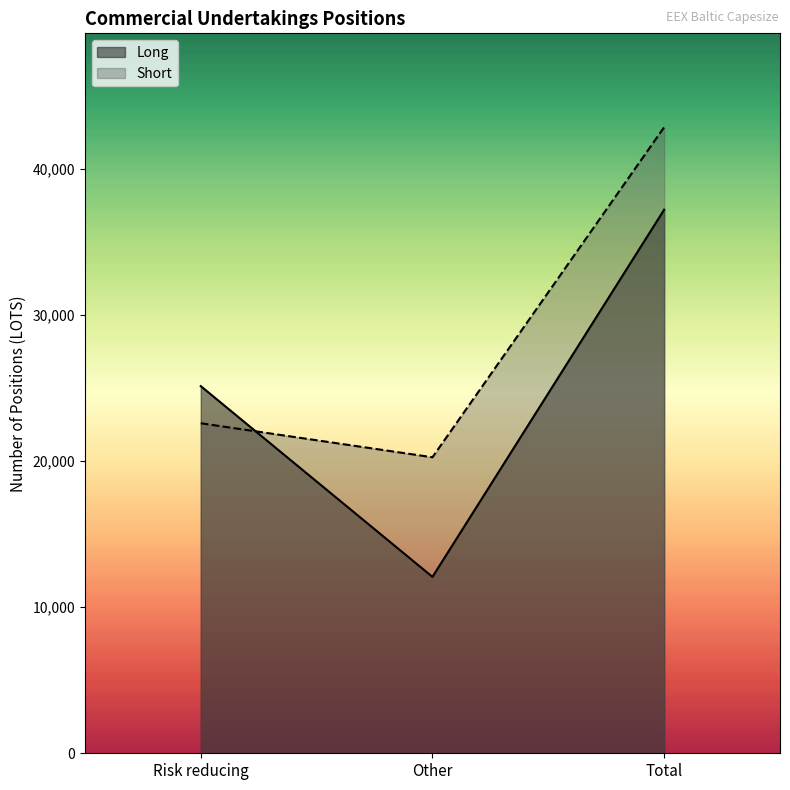

How many values in the Long series are below 25129?

1